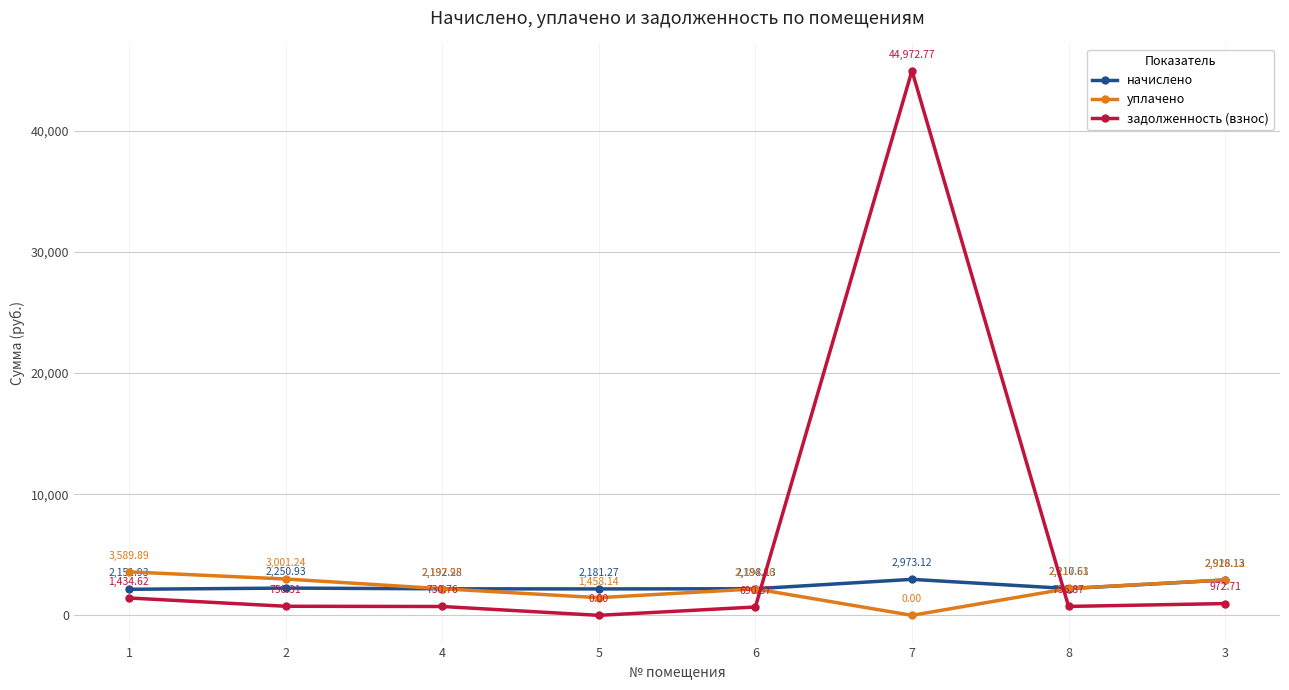

What is the label of the 6th point from the right?

4